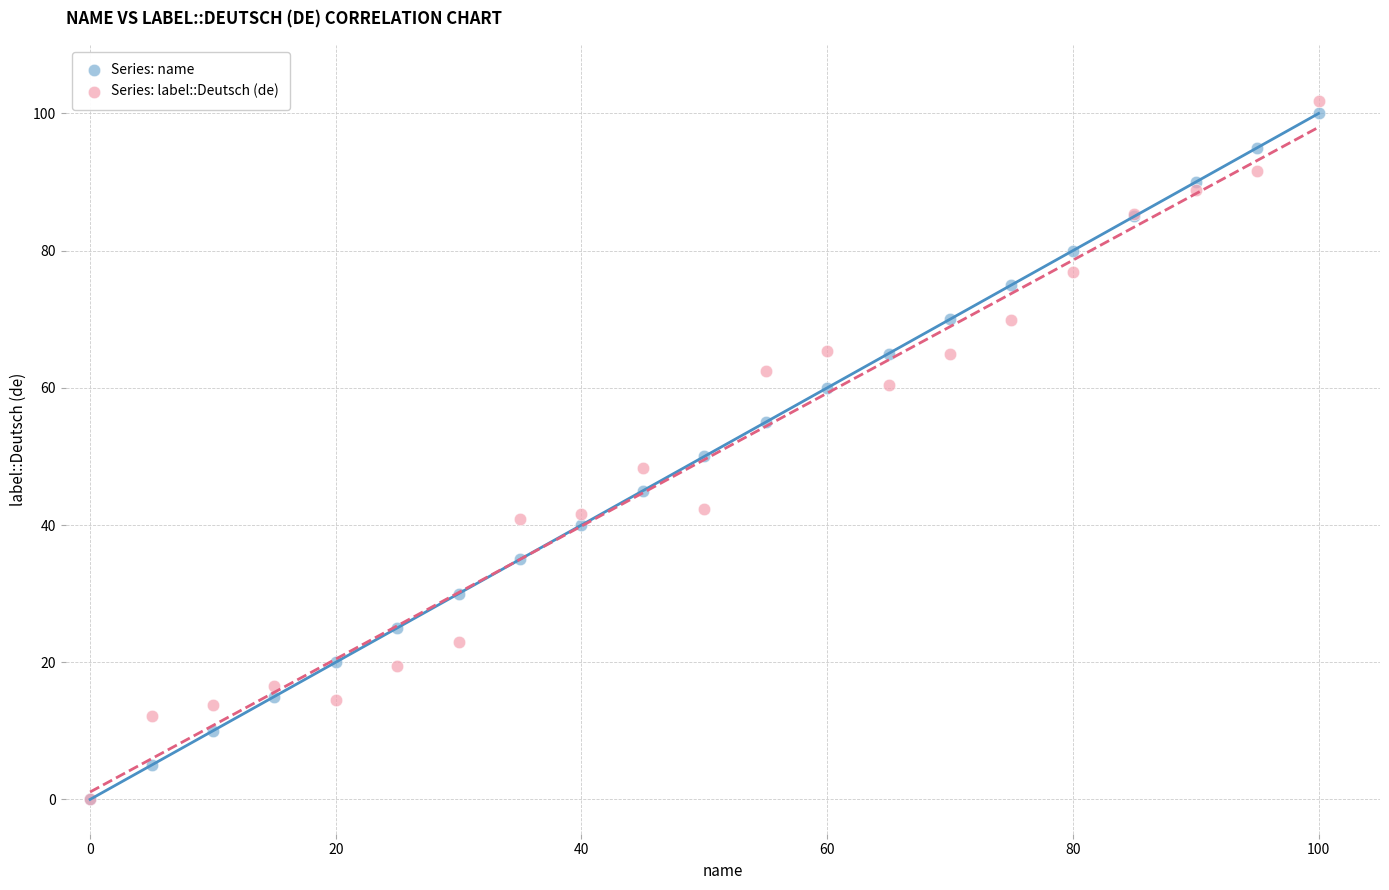

Which series contains the highest Y value?

Series: label::Deutsch (de)